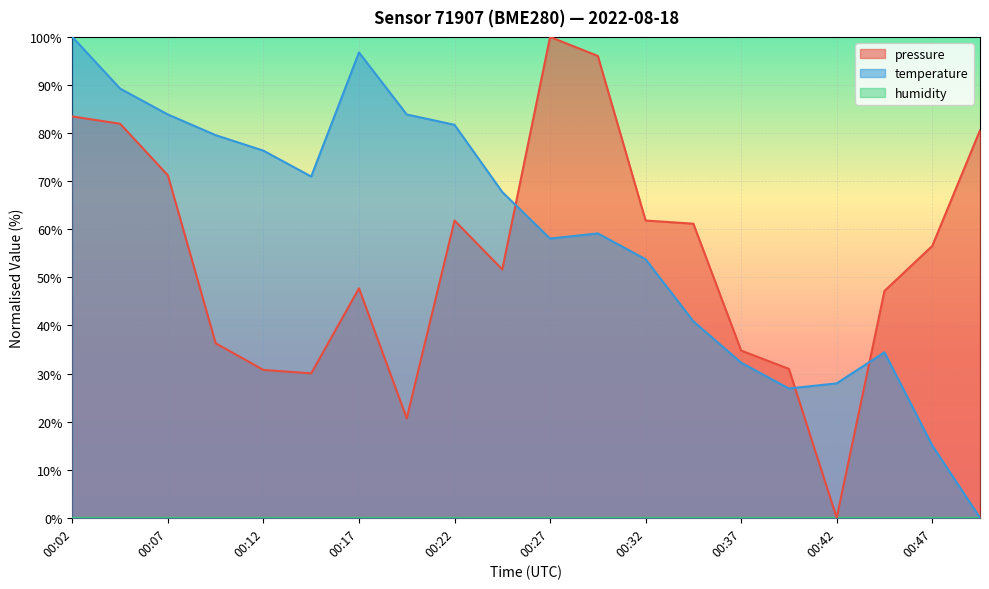

What is the difference between the second highest and second lowest values in the temperature series?

81.7